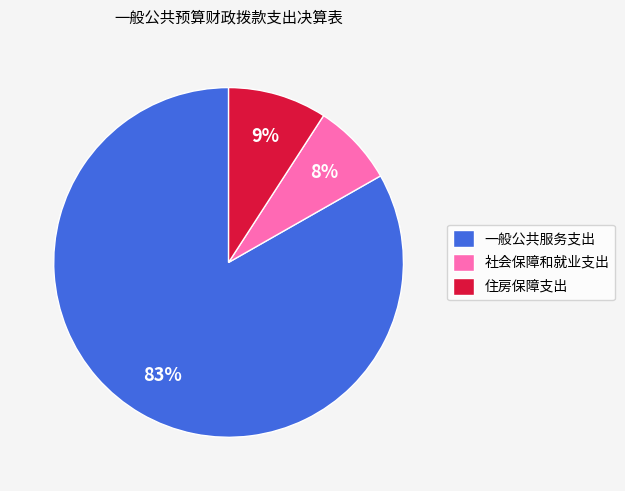

Count the number of slices in the pie.

3